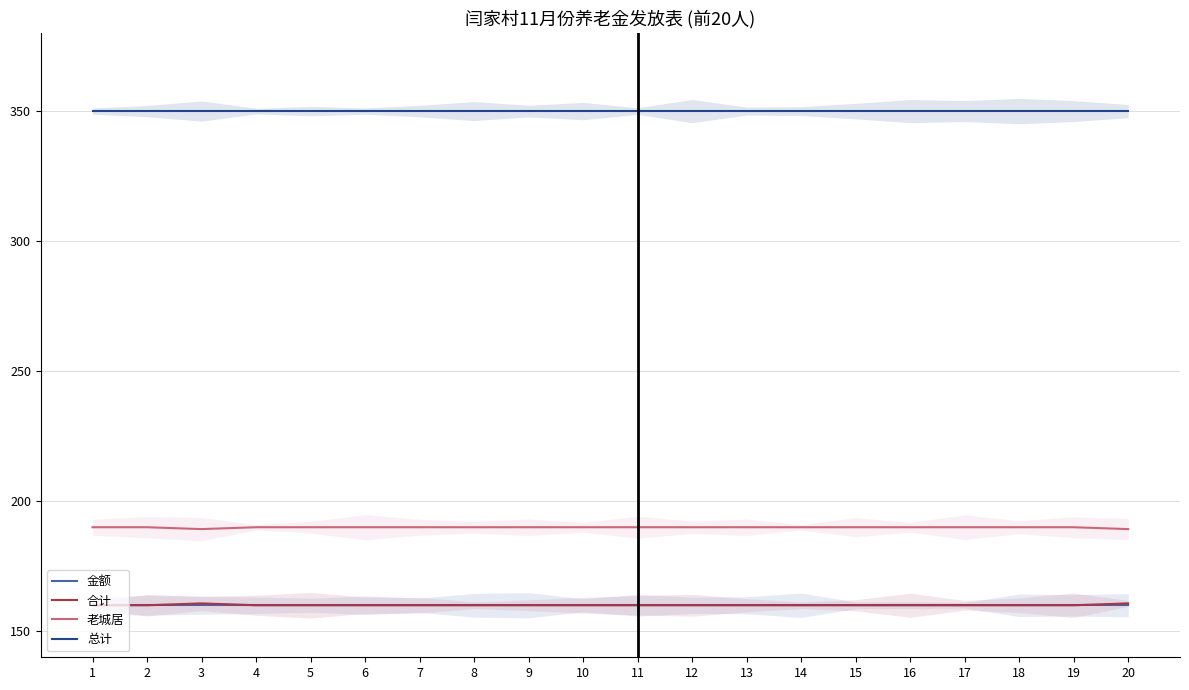

Reading right to left, what are all the values shown in this chart?

金额: 160.0	160.0	160.0	160.0	160.0	160.0	160.0	160.0	160.0	160.0	160.0	160.0	160.0	160.0	160.0	160.0	160.0	160.0	160.0	160.0
合计: 160.7	160.0	160.0	160.0	160.0	160.0	160.0	160.0	160.0	160.0	160.0	160.0	160.0	160.0	160.0	160.0	160.0	160.7	160.0	160.0
老城居: 189.3	190.0	190.0	190.0	190.0	190.0	190.0	190.0	190.0	190.0	190.0	190.0	190.0	190.0	190.0	190.0	190.0	189.3	190.0	190.0
总计: 350.0	350.0	350.0	350.0	350.0	350.0	350.0	350.0	350.0	350.0	350.0	350.0	350.0	350.0	350.0	350.0	350.0	350.0	350.0	350.0